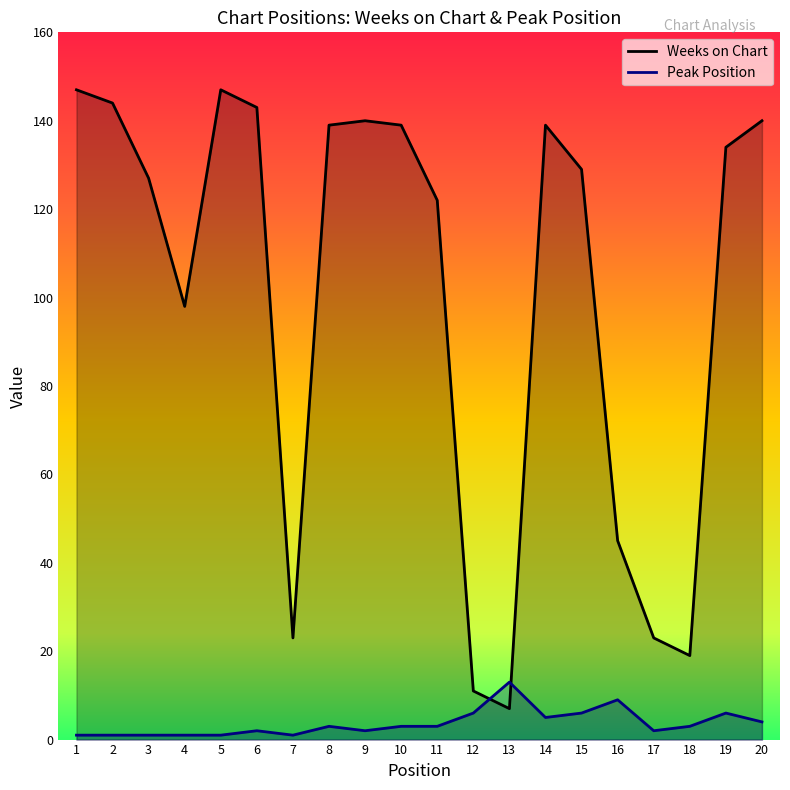

Where do Peak Position and Weeks on Chart first cross each other?

12 and 13